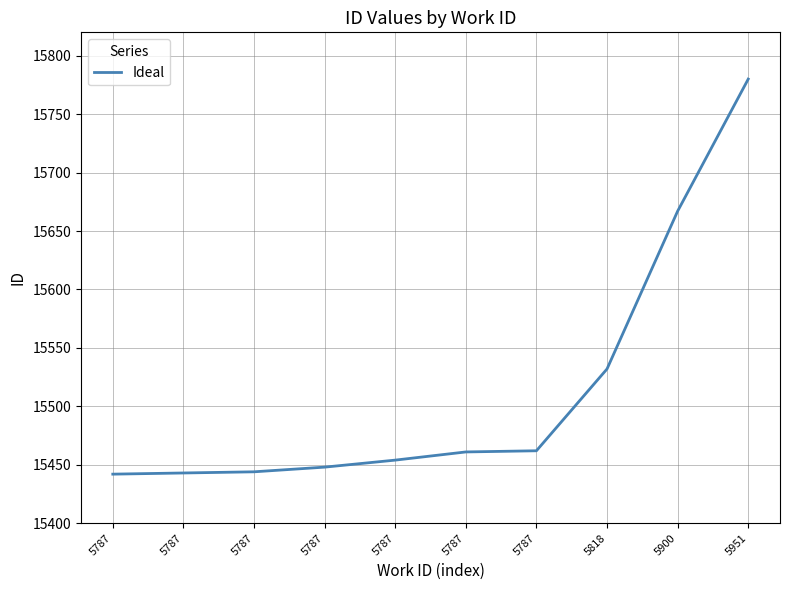

What value does the data have at 5951, to the nearest 50?

15800